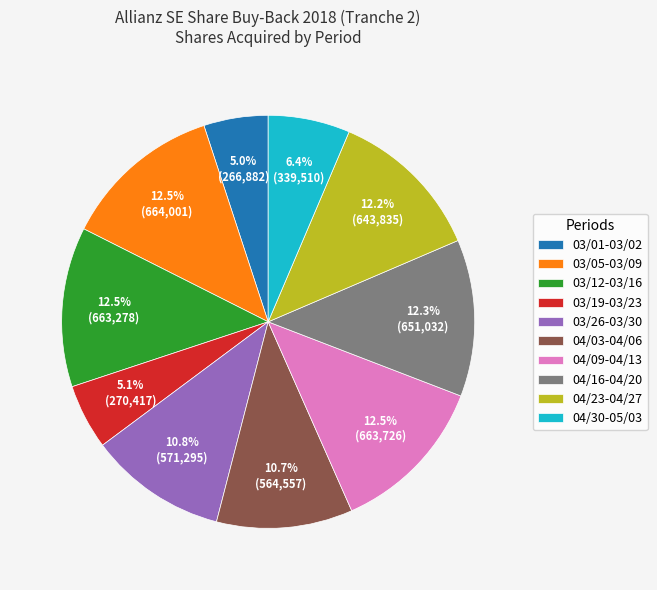

Does any single category account for the majority?

No